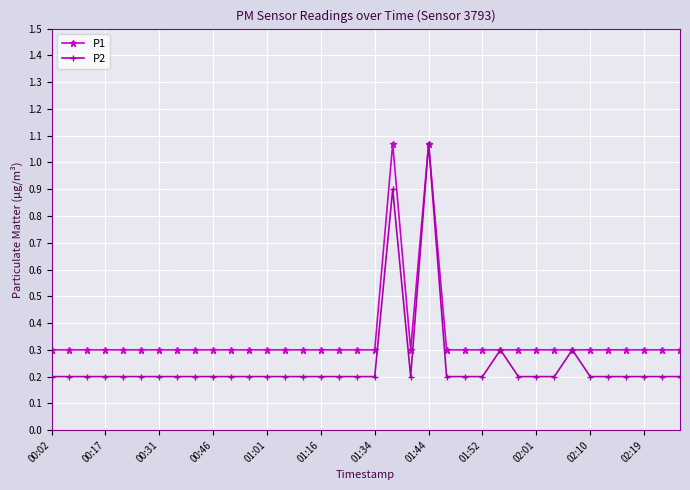

What is the value of the P1 point at the 29th from the left?

0.3